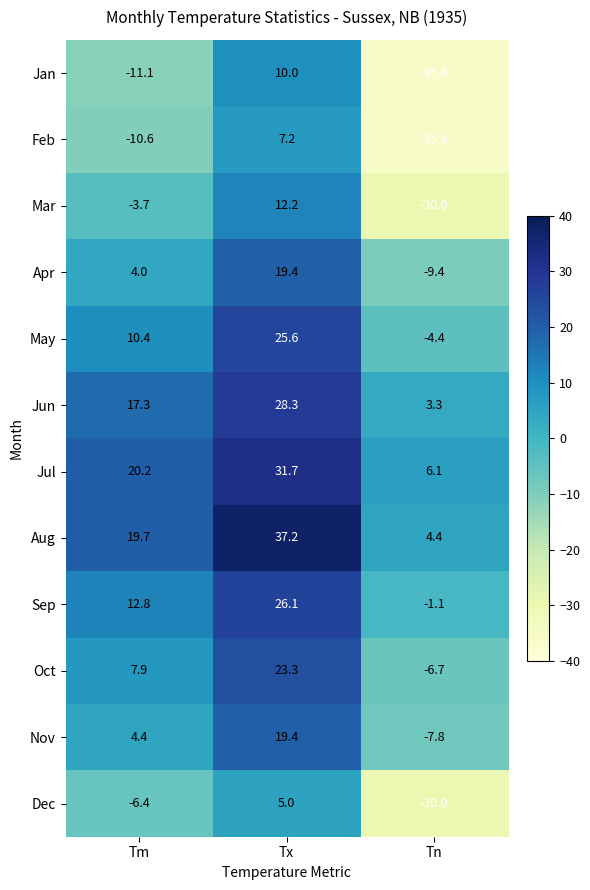

List the labels in order of Mar value, smallest first.

Tn, Tm, Tx